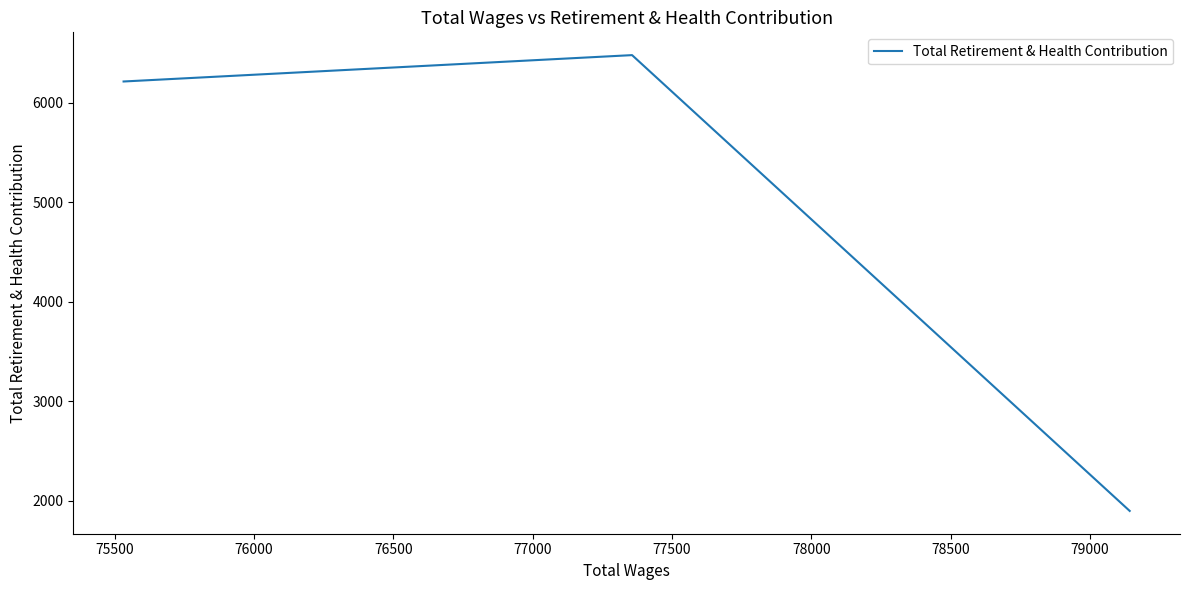

Does the chart have visible grid lines?

No